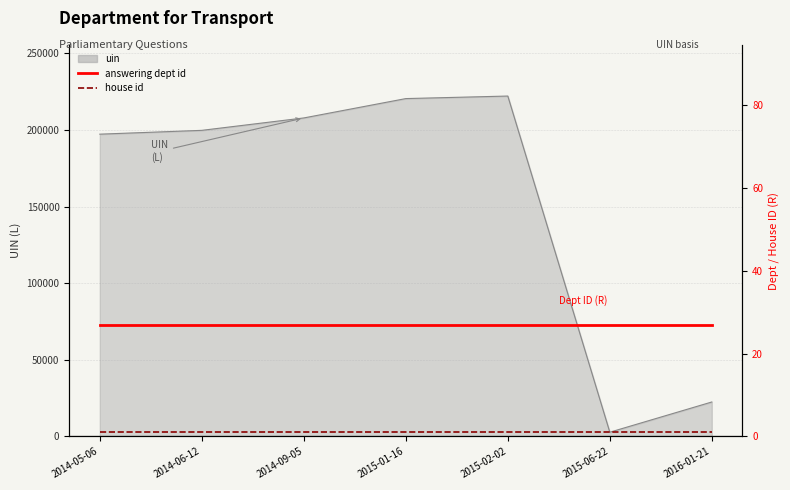

Which category has the highest value in the house id series?

2014-05-06